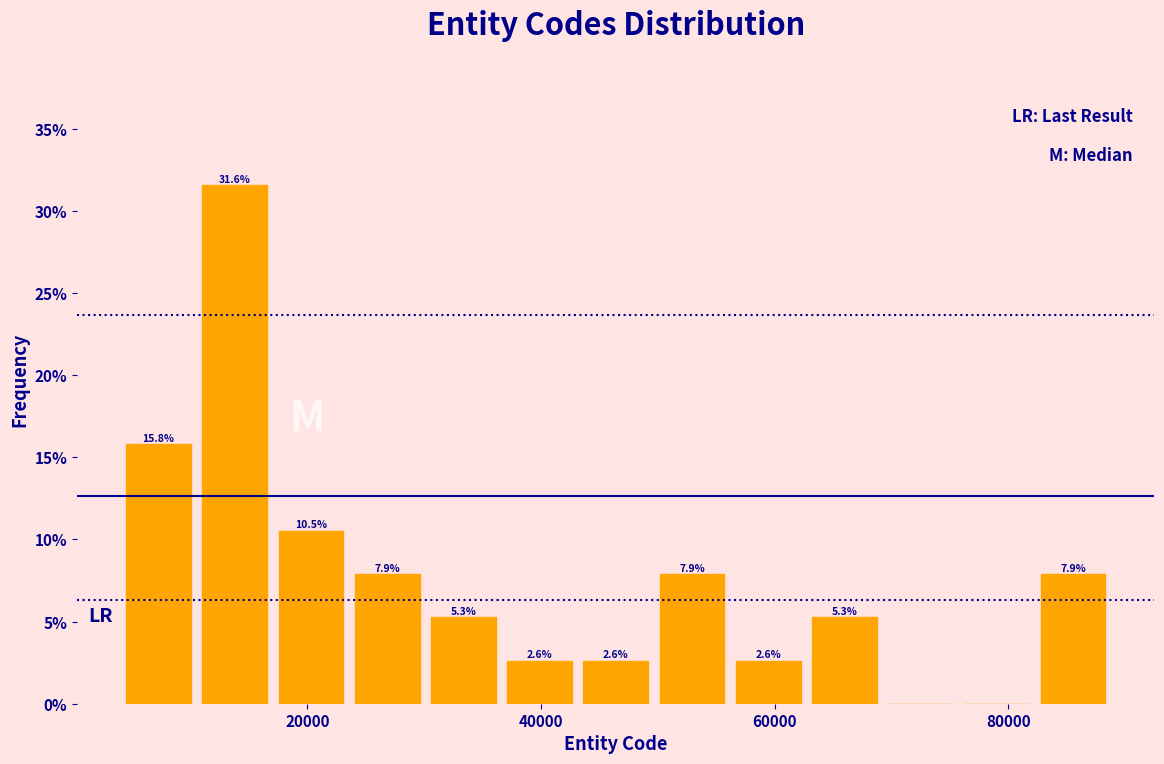

Around what value on the x-axis is the tallest bar? Give the approximate position of its centre, as read against the axis.

14000